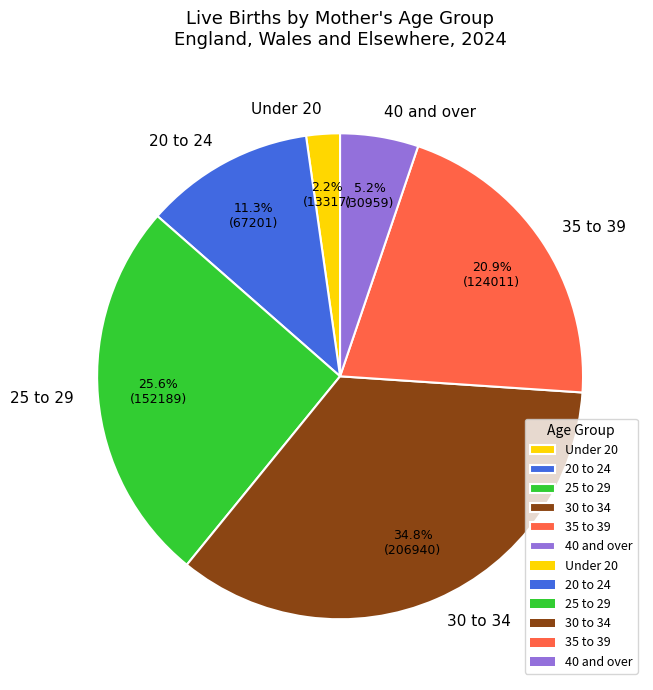

Which has a higher value, 20 to 24 or Under 20?

20 to 24